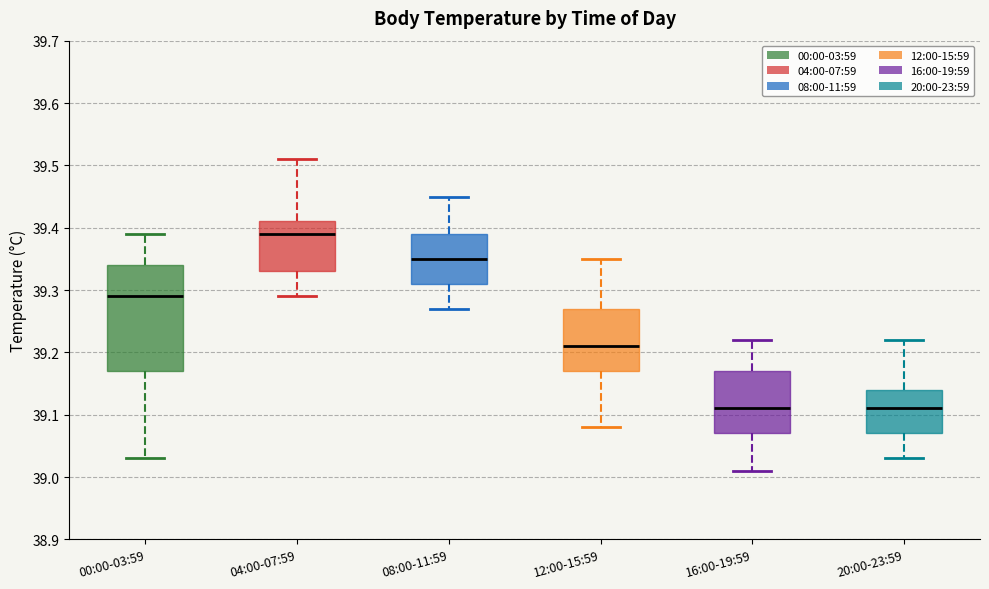

Where does the lower whisker of the box for 20:00-23:59 end on the y-axis? The values are not printed on the chart, so give them approximately, as read against the axis.

39.03